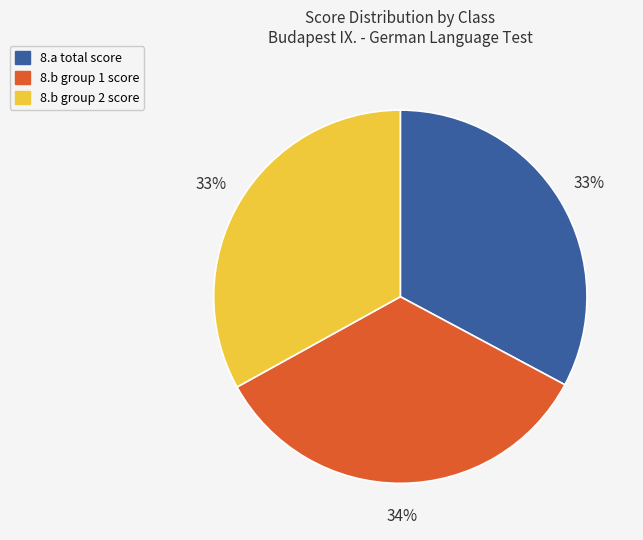

To the nearest percent, what is the difference between the largest and smallest slice percentages?

1%